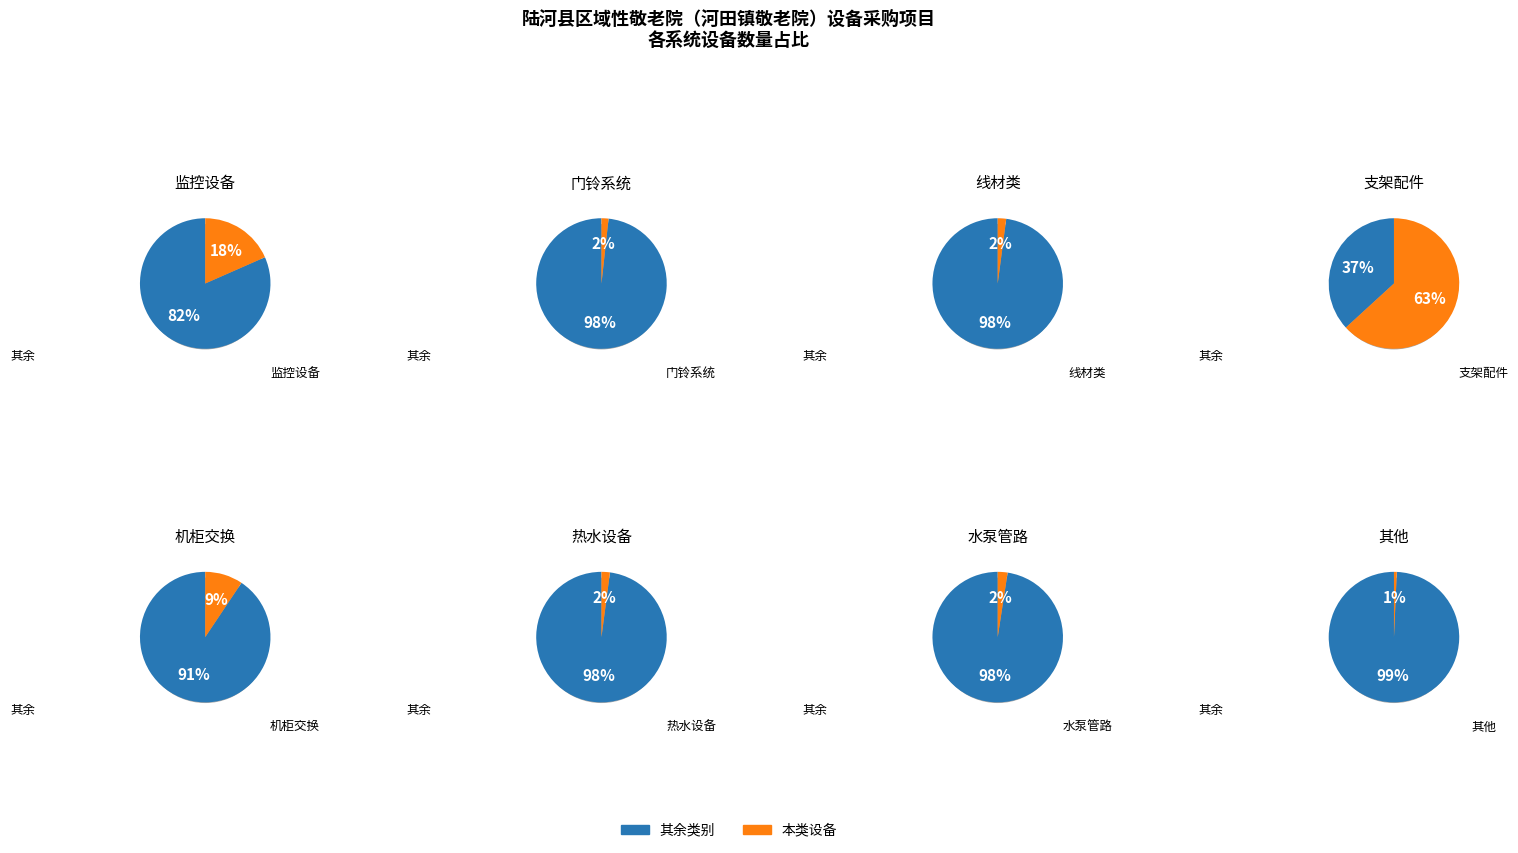

What percentage is the 4 slice, to the nearest percent?

3%